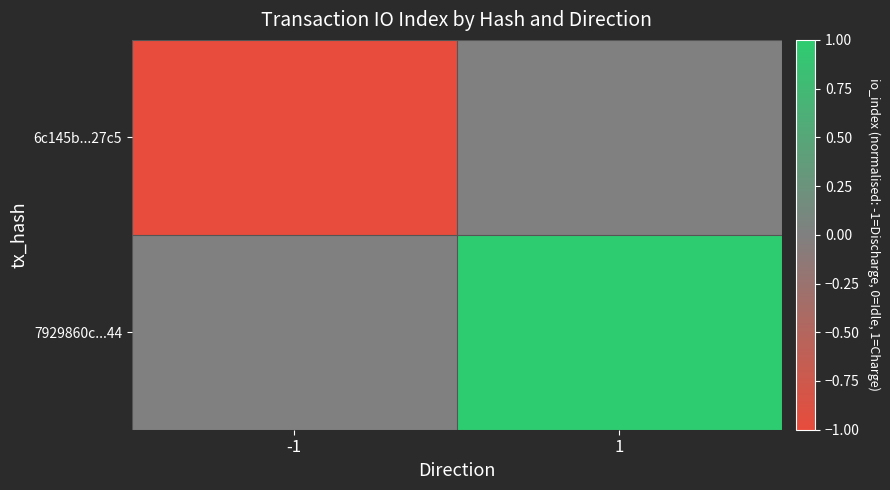

Which series has the widest spread of values?

6c145b...27c5